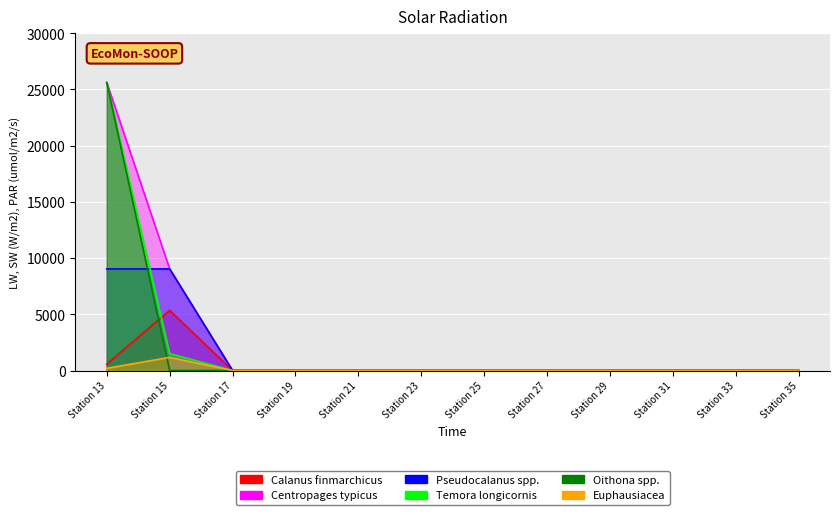

List the series in order of their peak value, lowest first.

Euphausiacea, Calanus finmarchicus, Pseudocalanus spp., Centropages typicus, Temora longicornis, Oithona spp.